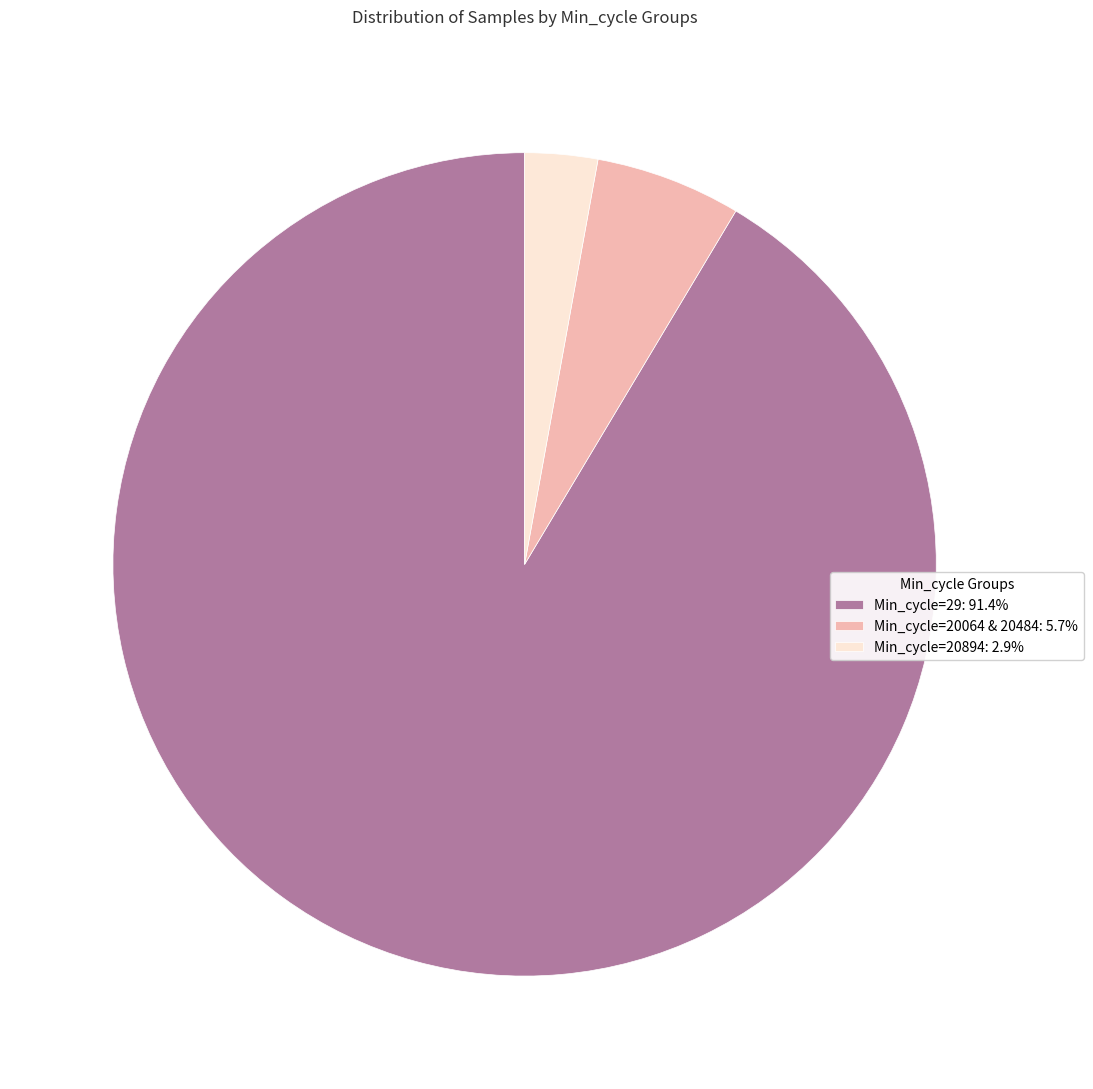

Approximately how many times larger is the value at Min_cycle=29: 91.4% compared to Min_cycle=20064 & 20484: 5.7%?

16.0